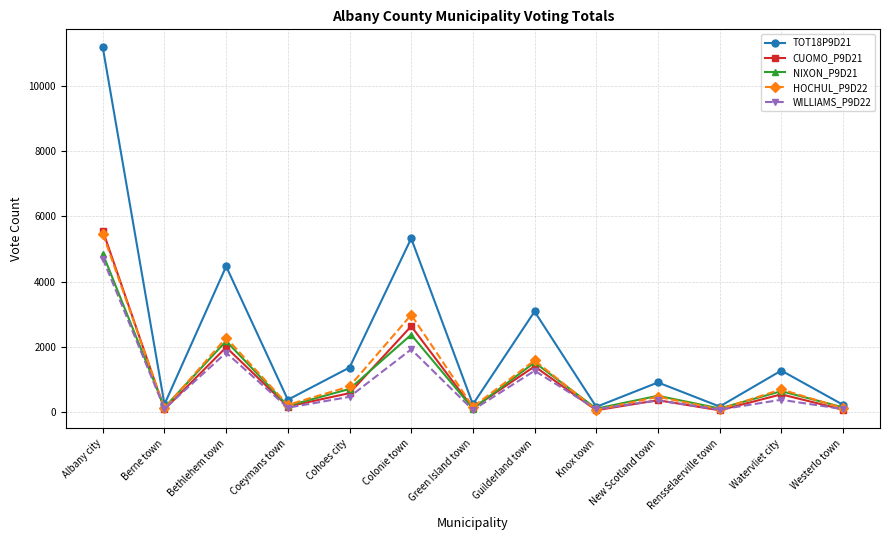

What value does the NIXON_P9D21 series have at Westerlo town?

137